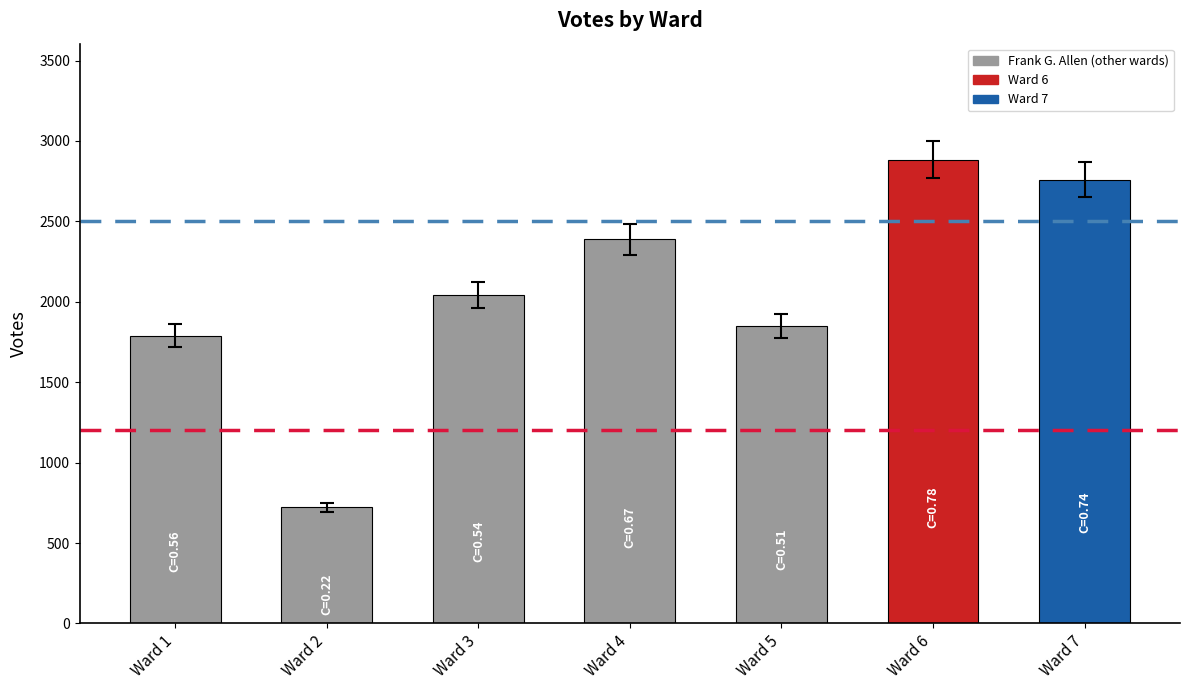

Where is the data nearest to the value 1803?

Ward 1